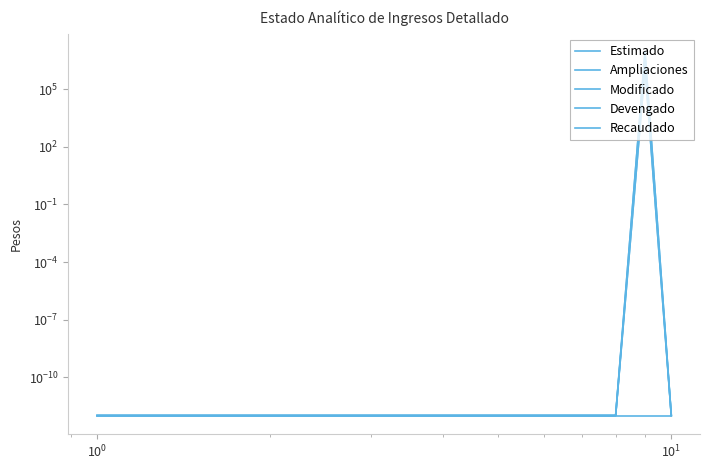

What are all the series names shown in the legend?

Estimado, Ampliaciones, Modificado, Devengado, Recaudado